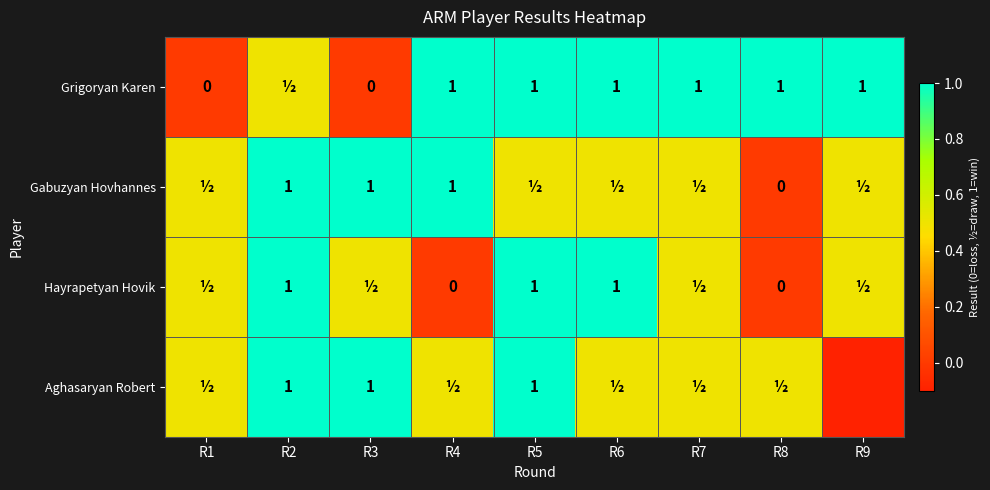

At which label does Hayrapetyan Hovik reach its minimum?

R4